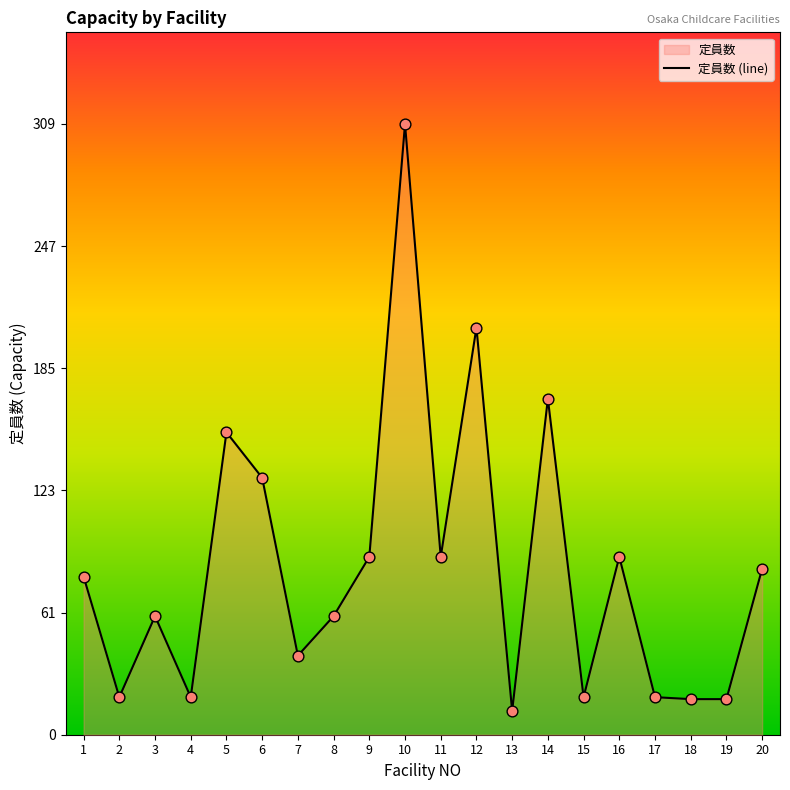

Between 1 and 10, which is larger?

10